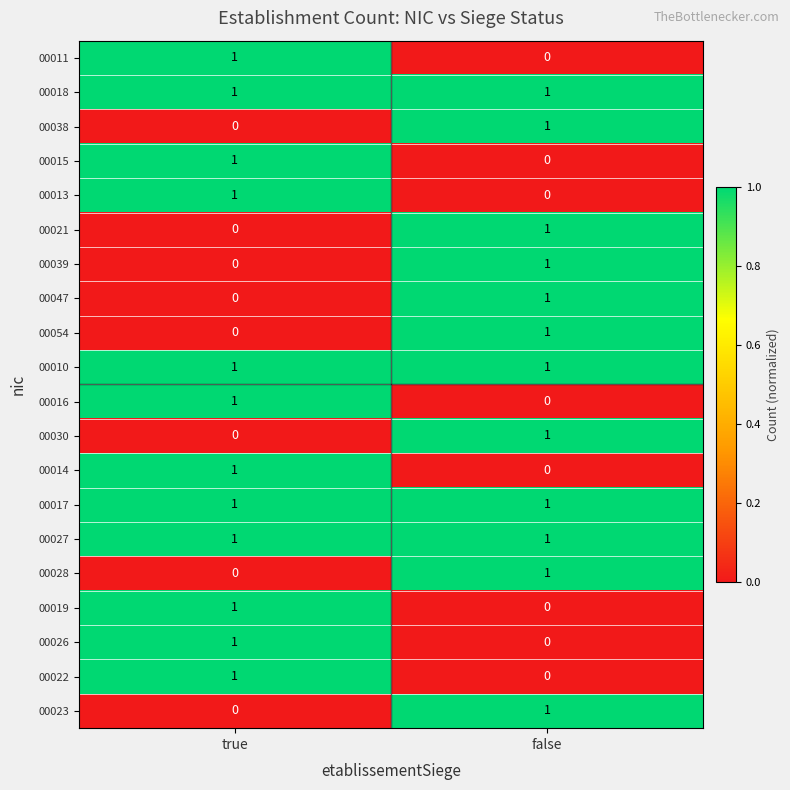

How many positive values does the 00021 series have?

1